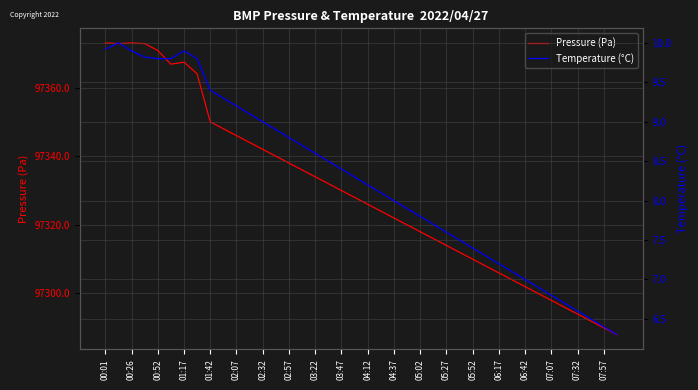

What is the value of the Pressure (Pa) point at the 28th from the left?

97312.0